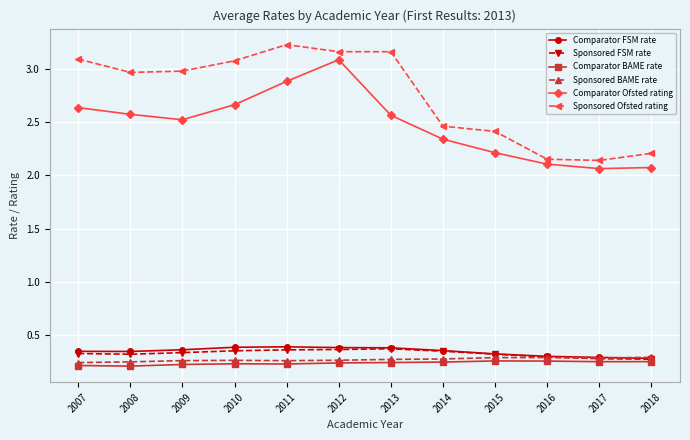

True or false: Sponsored Ofsted rating and Sponsored BAME rate cross at least once.

False